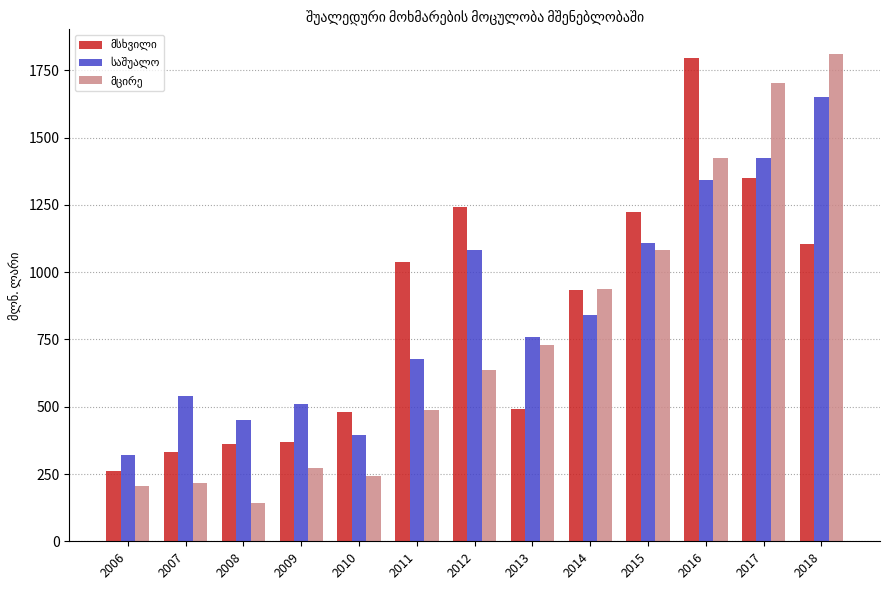

What is the total value across all series at 2015?

3416.3